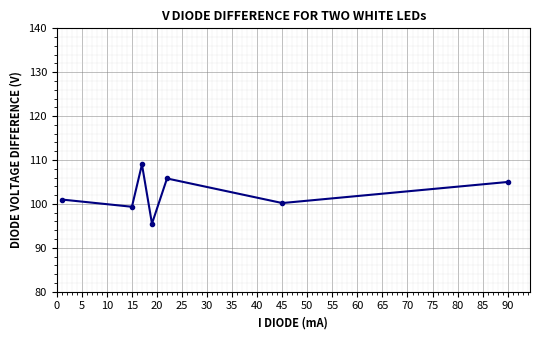

What is the minimum value shown in the chart?

95.5